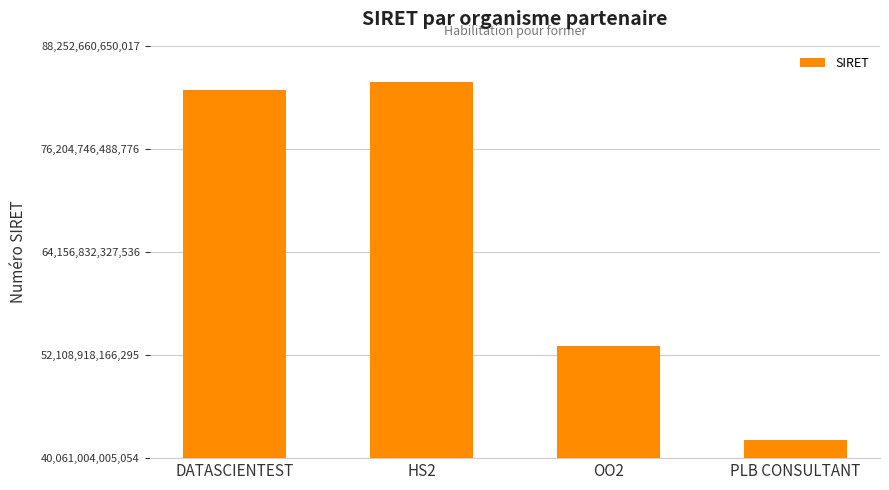

Approximately how many times larger is the value at OO2 compared to HS2?

0.6